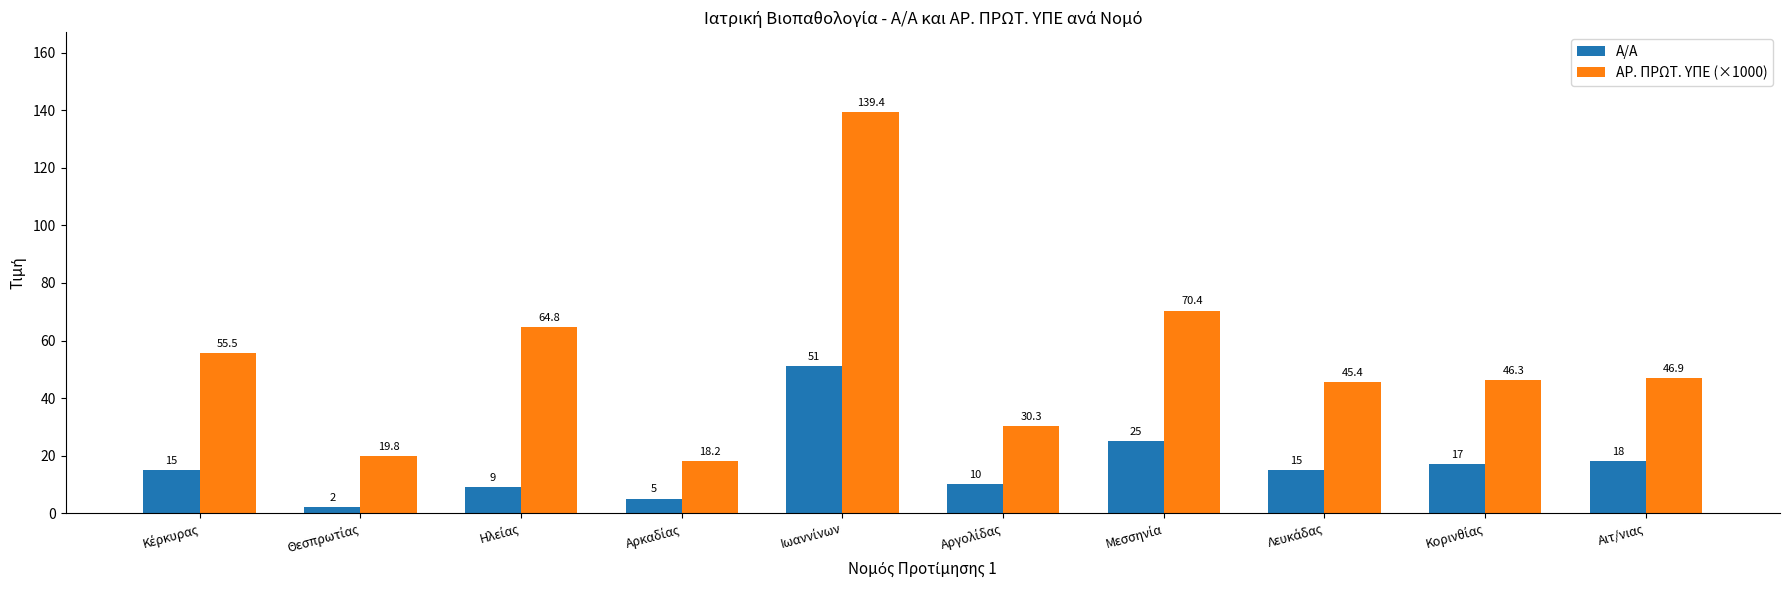

What is the value of the Α/Α bar at the 9th from the left?

17.0